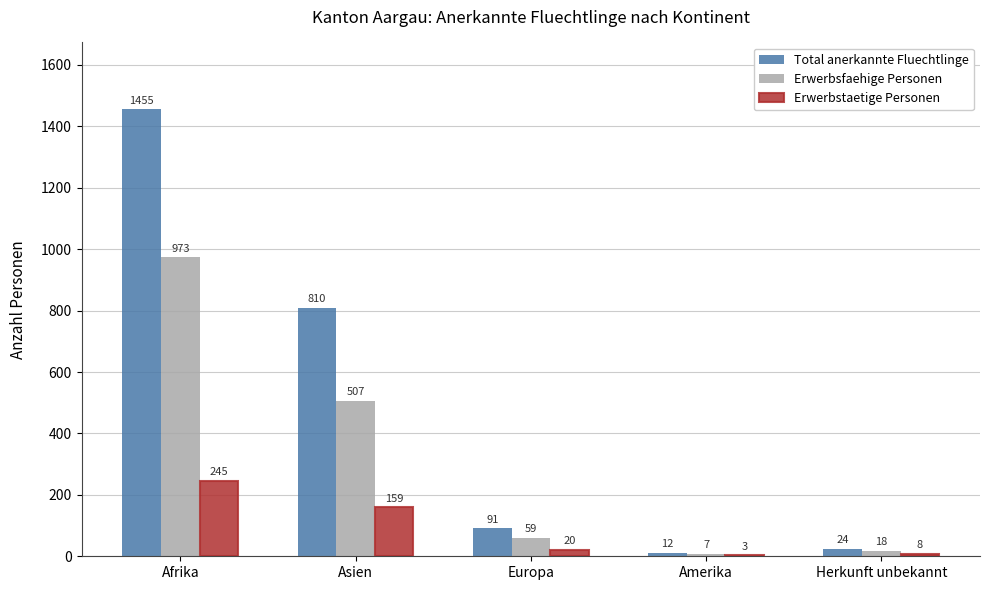

How many groups of bars are there?

5